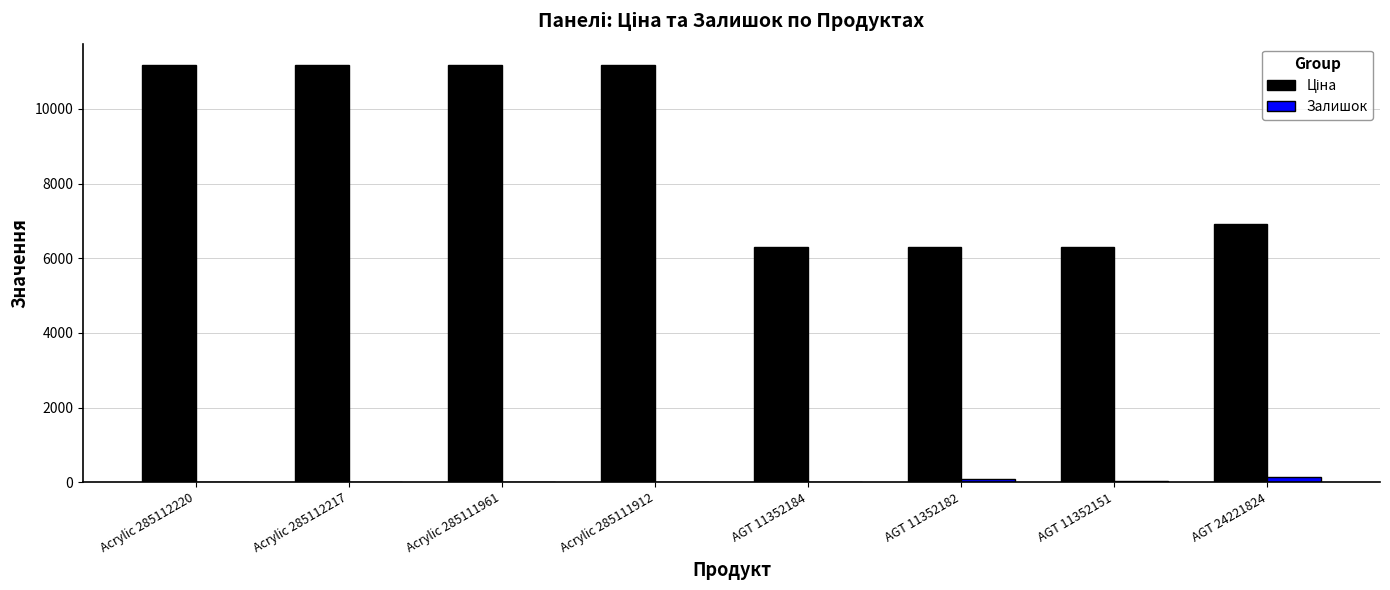

What is the greatest value displayed?

11188.2